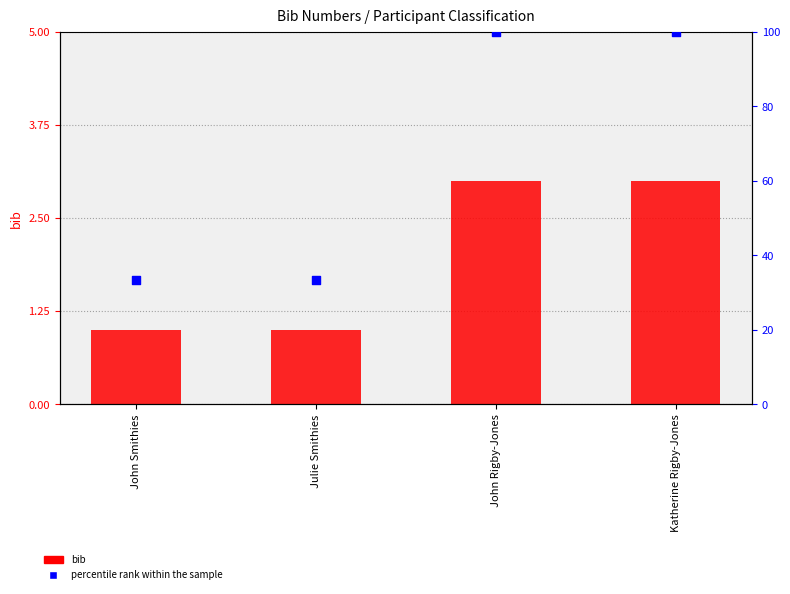

Is the value of bib at Julie Smithies greater than the value of percentile rank within the sample at John Rigby-Jones?

No